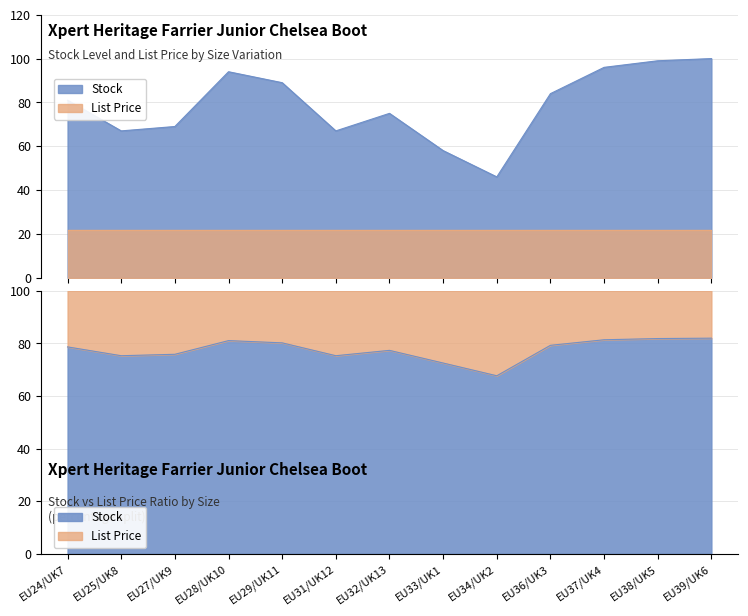

True or false: the data shows 100 at EU39/UK6.

True